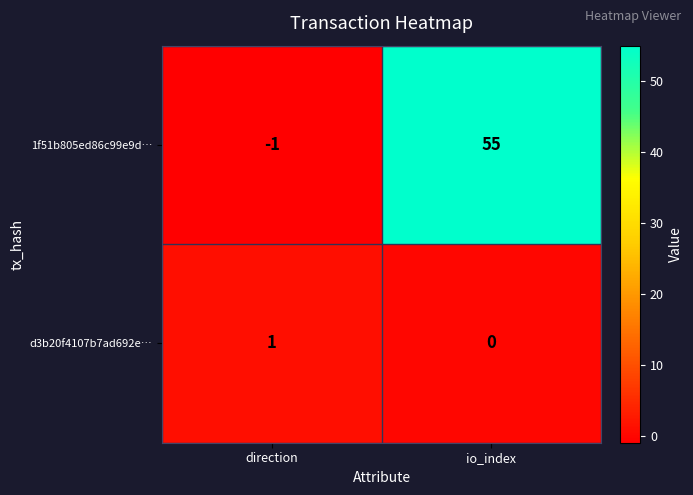

Which category has the highest value across all series?

io_index